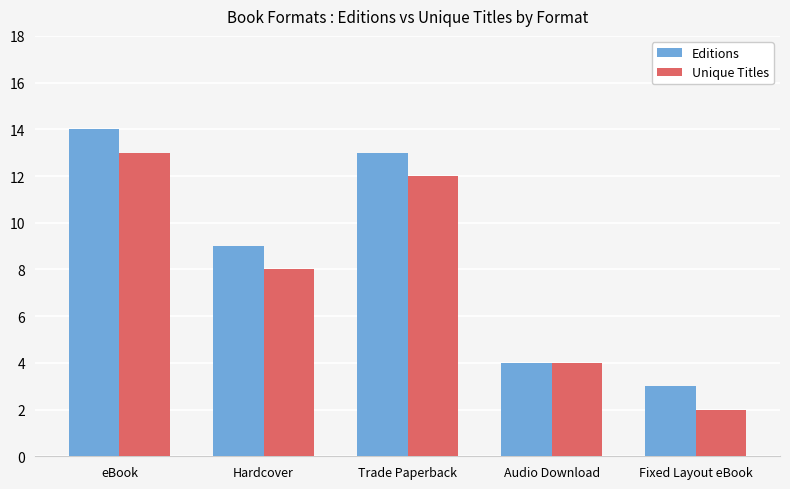

How many values in the Editions series are below 9?

2